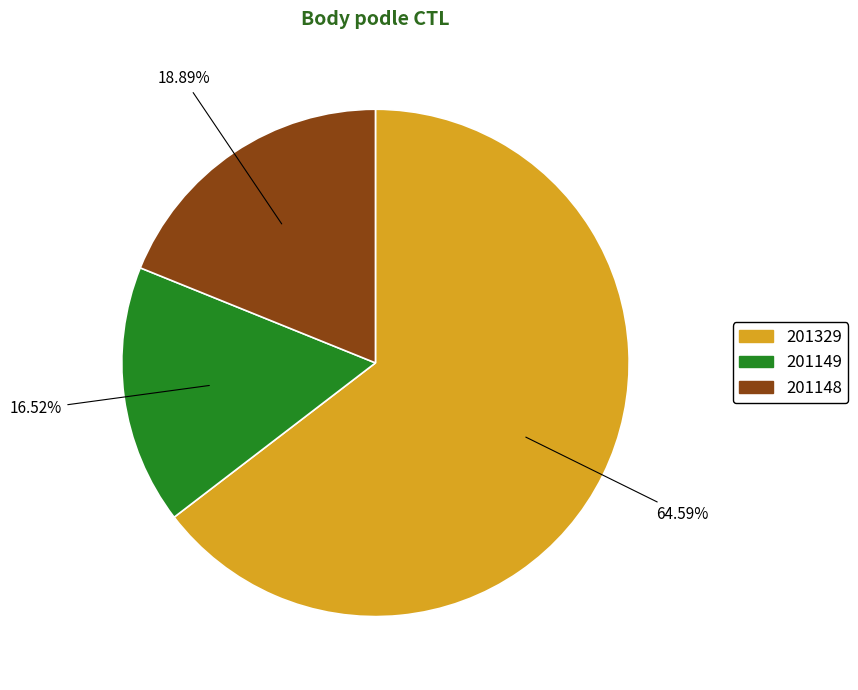

Is there a majority slice in this chart?

Yes